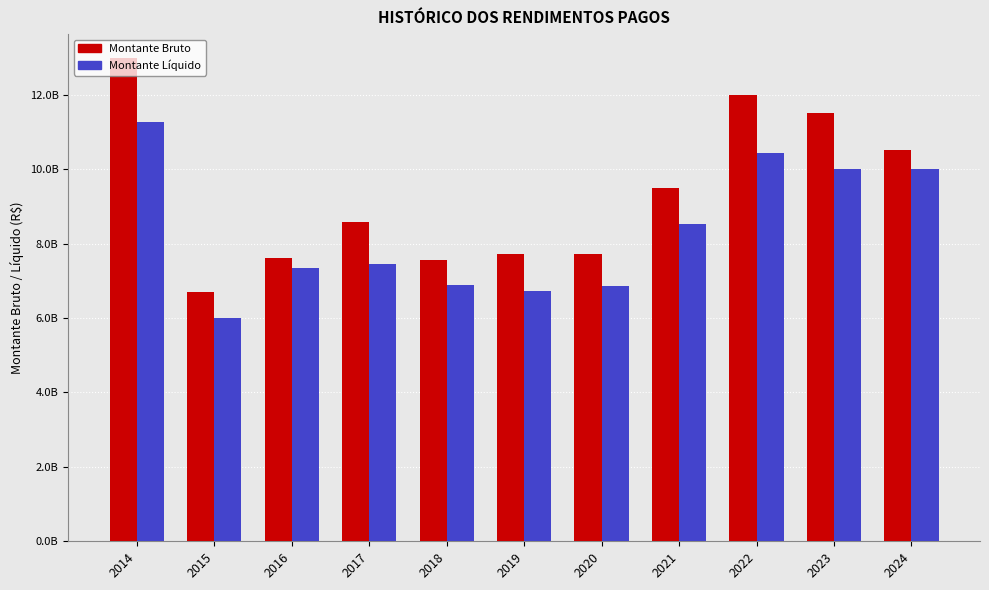

At which category does the chart reach its peak across all series?

2014